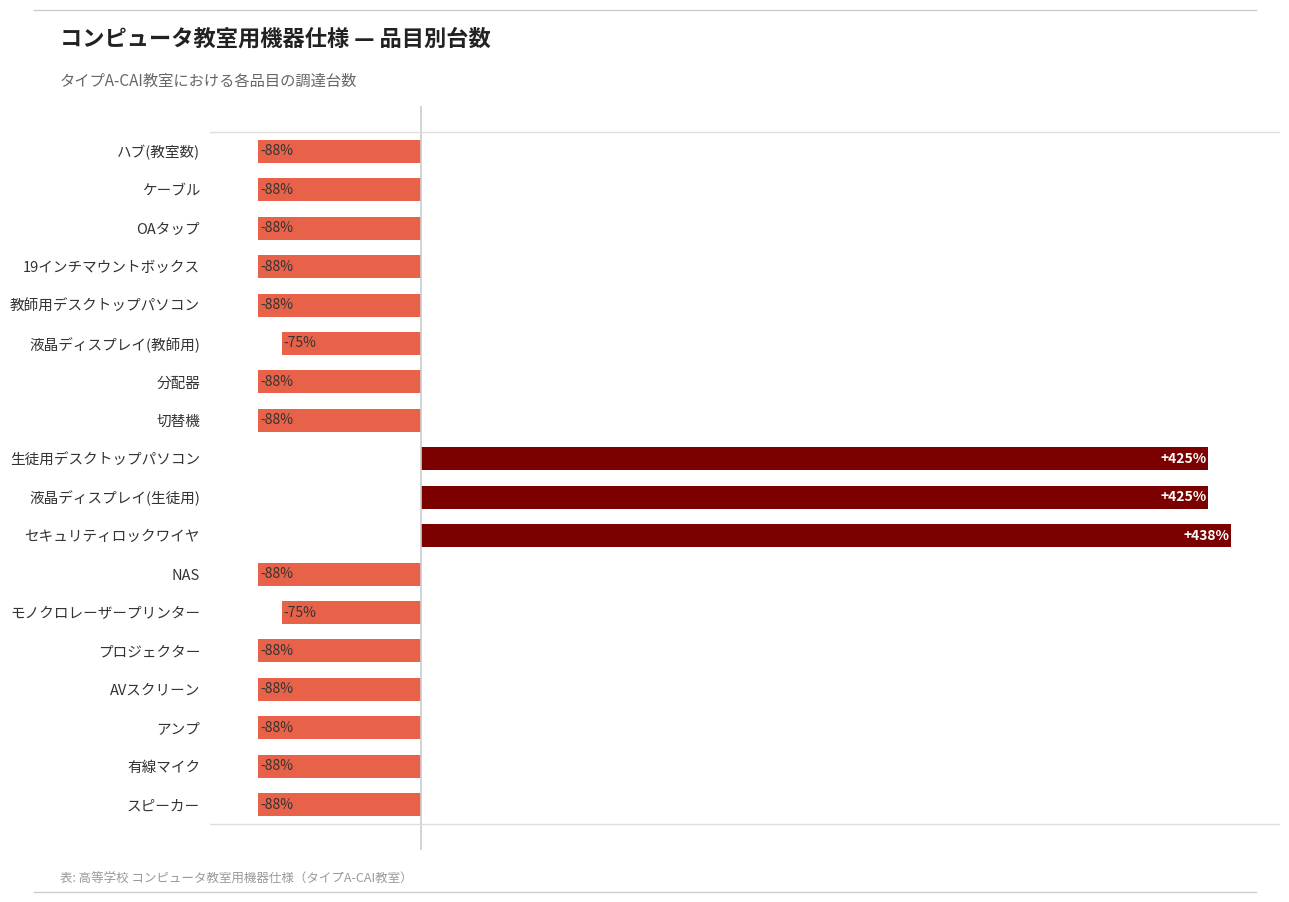

Does the chart contain any negative values?

Yes